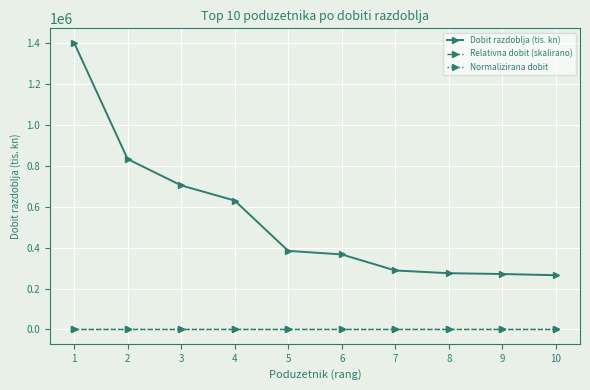

What is the smallest value displayed?

-0.6